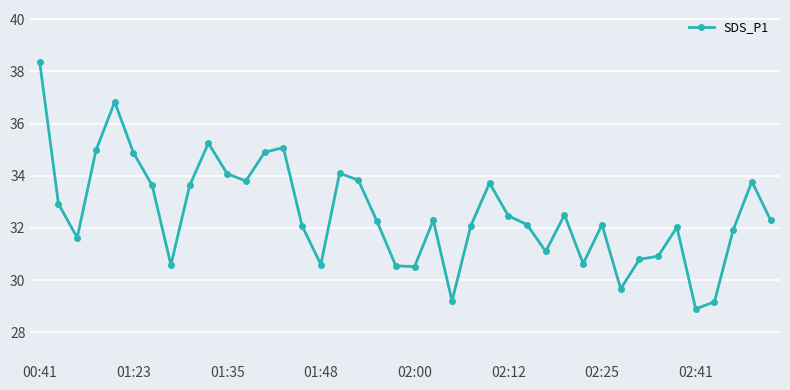

True or false: the data has more than 2 interior local peaks.

True